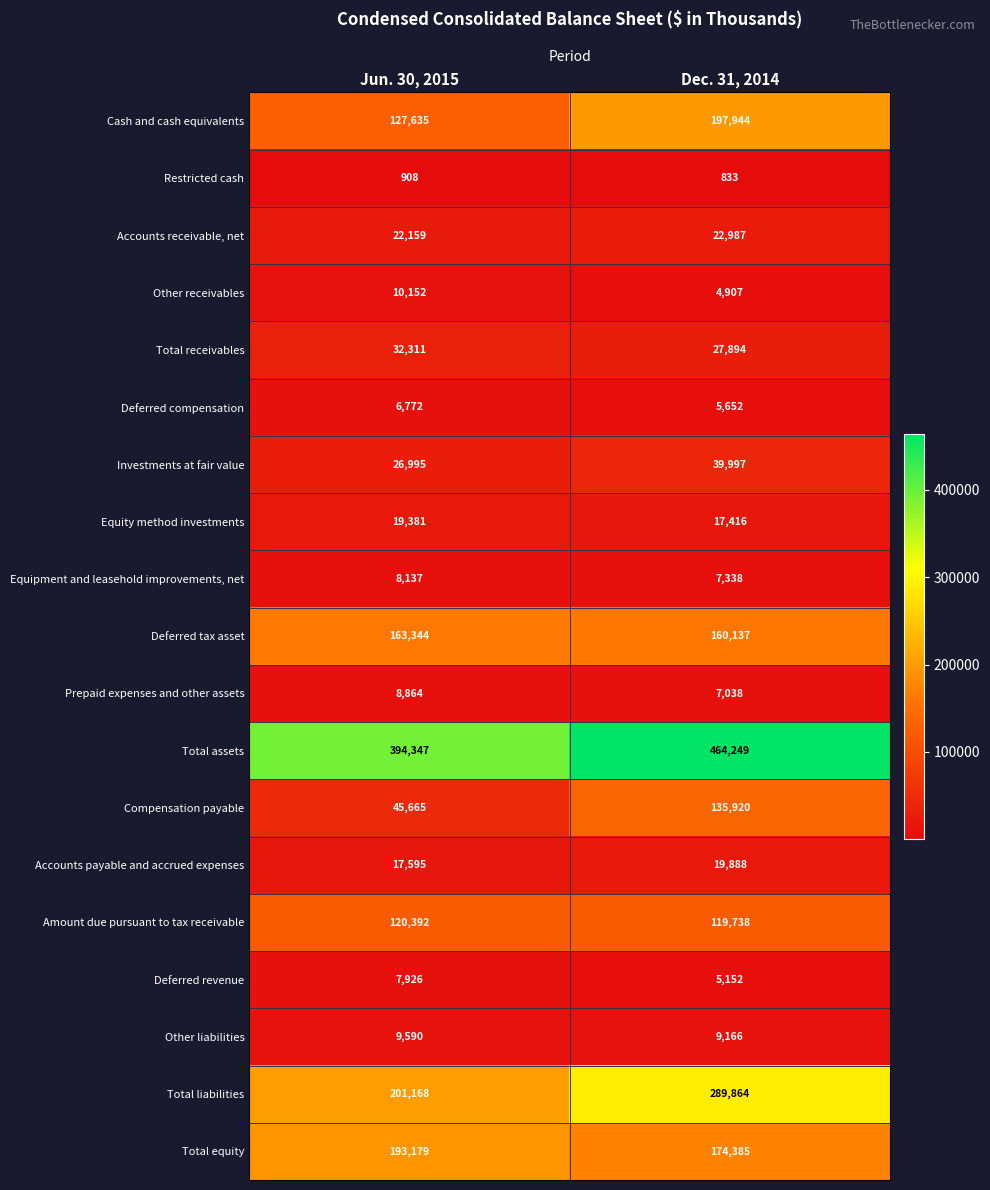

What is the sum of all Other liabilities values?

18756